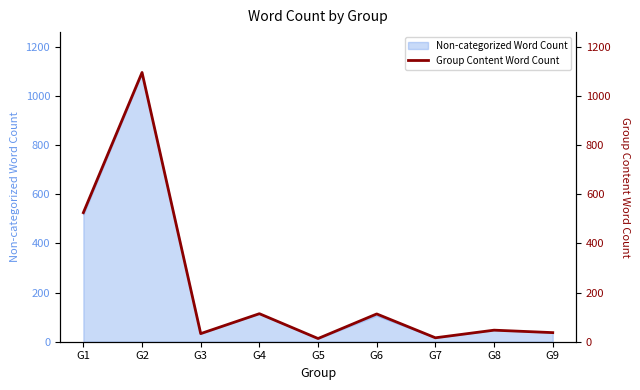

At which category does the chart reach its peak across all series?

G2